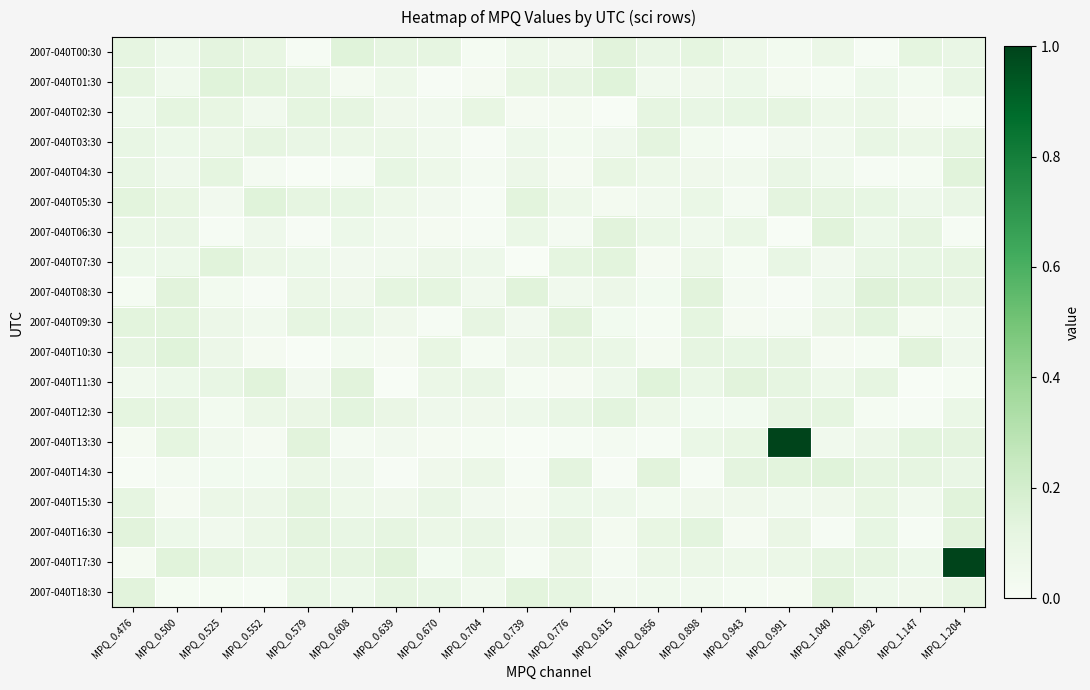

Count the number of categories in the chart.

20